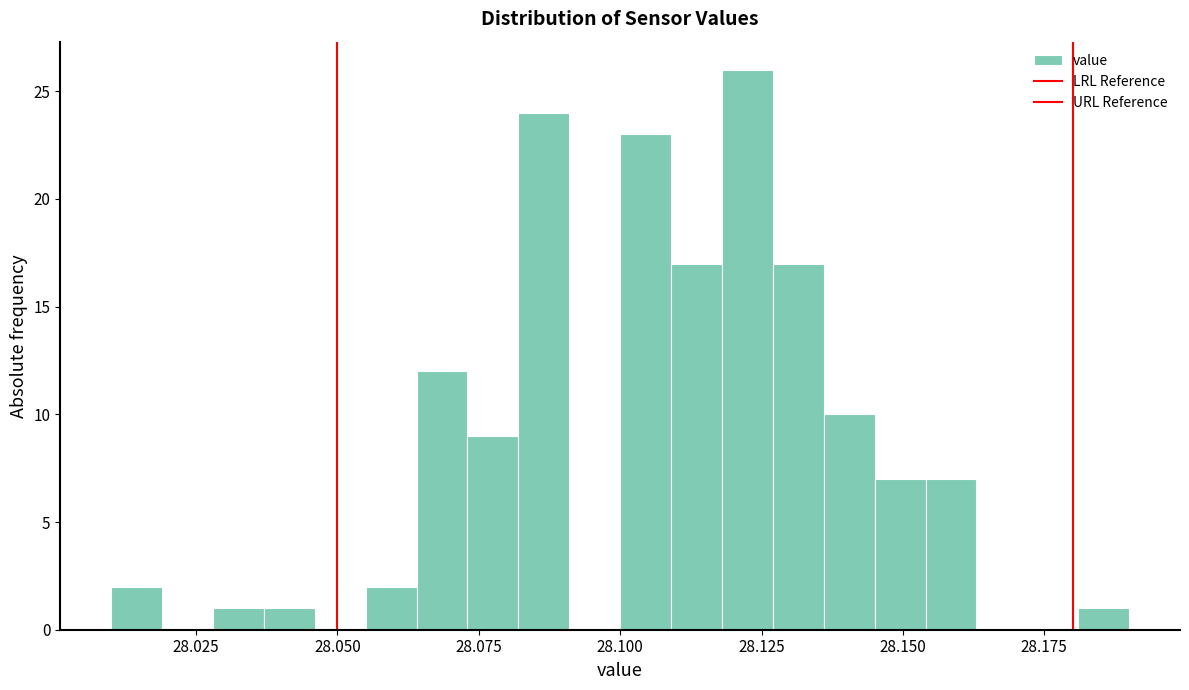

Read against the x-axis, roughly where is the centre of the tallest bar?

28.125